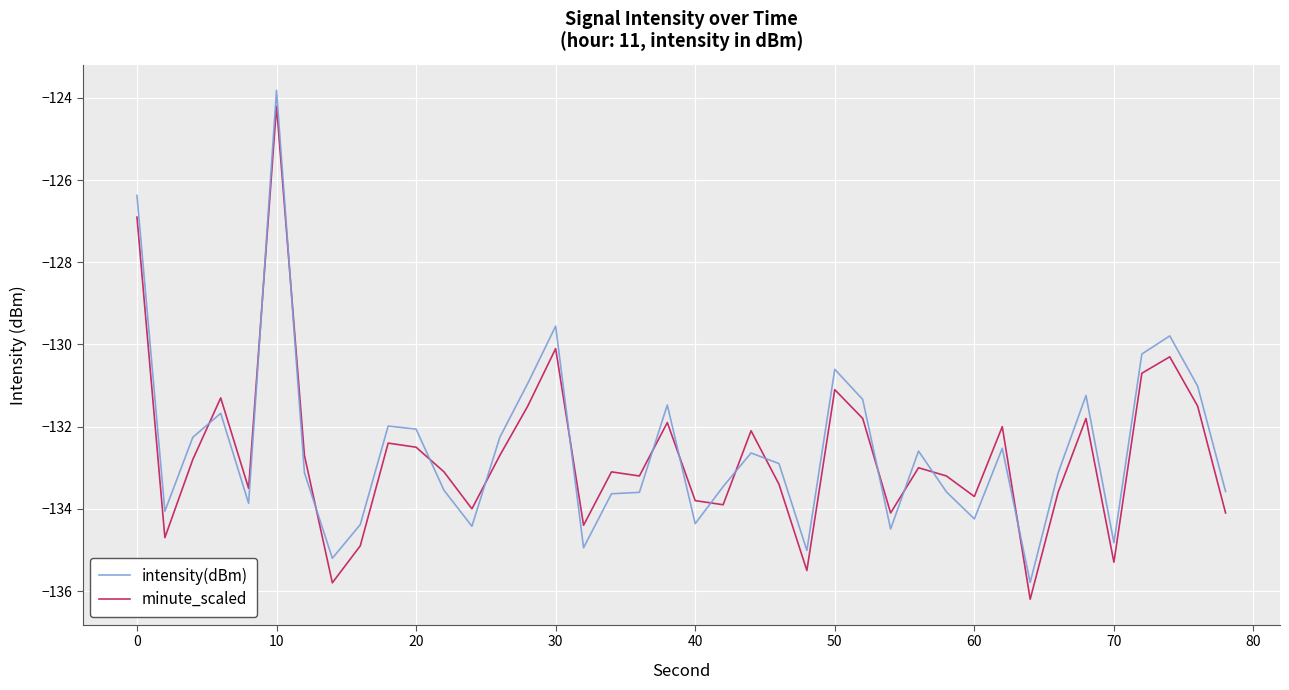

Which series has the largest total across all categories?

intensity(dBm)